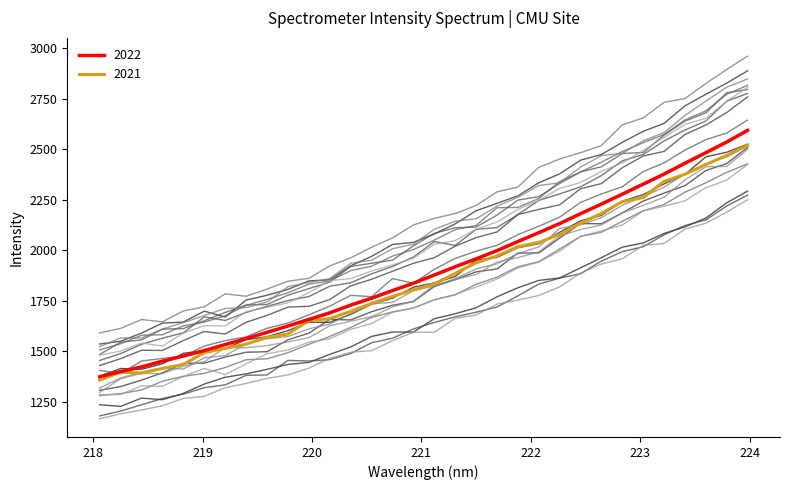

How many lines are shown in the chart?

20